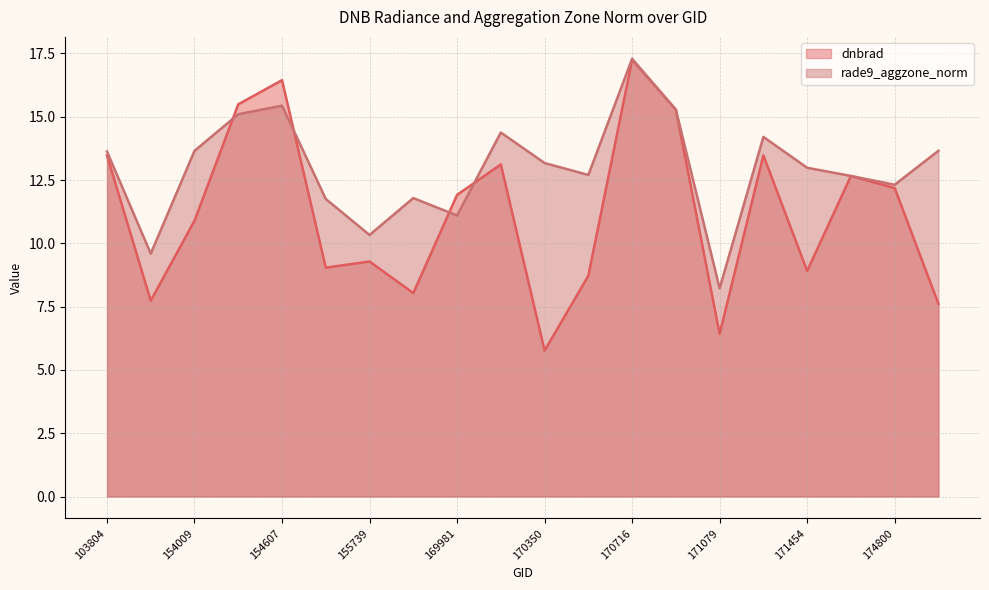

Is it true that dnbrad equals 15.5 at 154406?

True